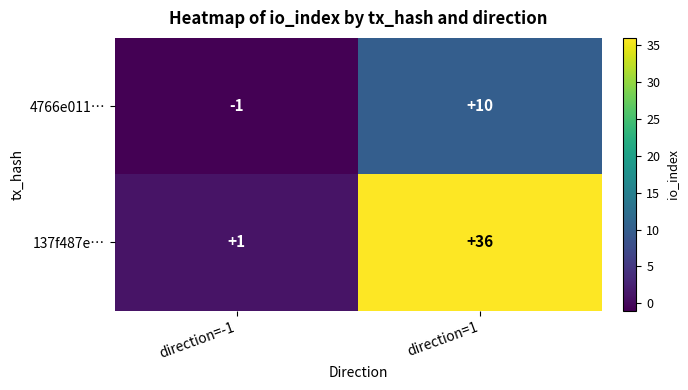

Count the number of data series in this chart.

2